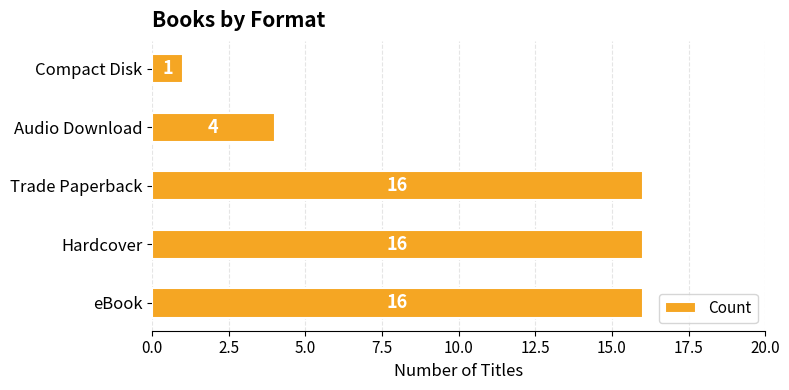

Approximately how many times larger is the value at Hardcover compared to eBook?

1.0